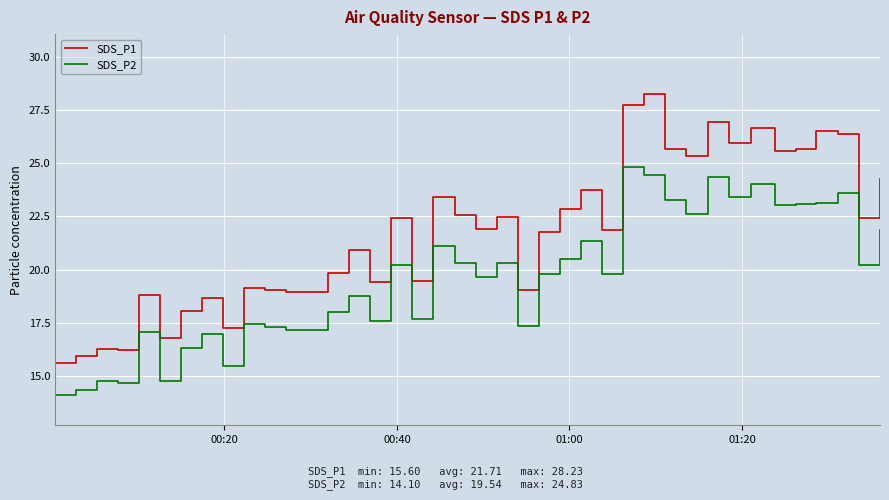

Which series has the largest range (max minus min)?

SDS_P1